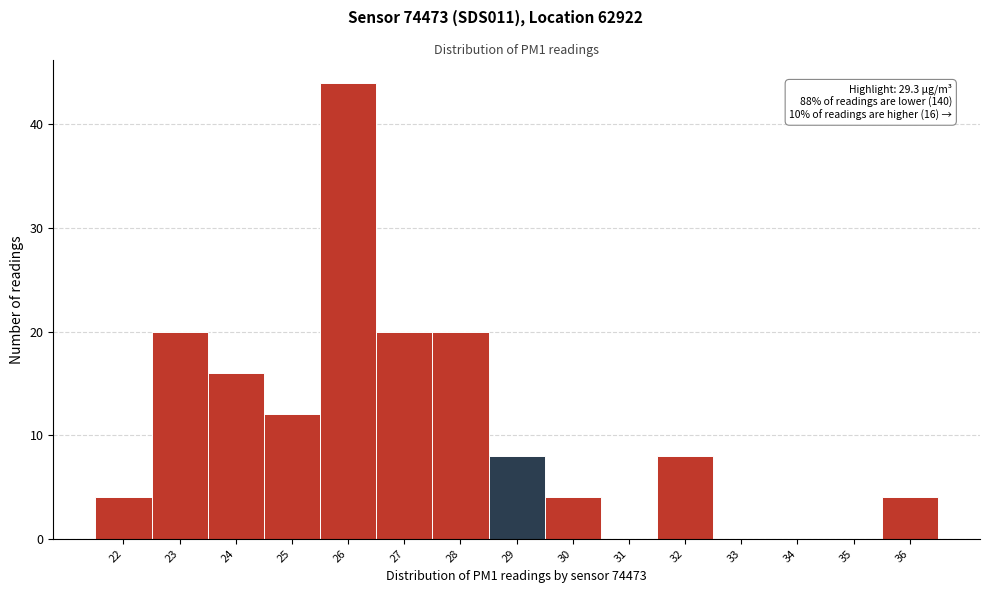

Reading left to right, what are all the values shown in this chart?

22=4	23=20	24=16	25=12	26=44	27=20	28=20	29=8	30=4	31=0	32=8	33=0	34=0	35=0	36=4